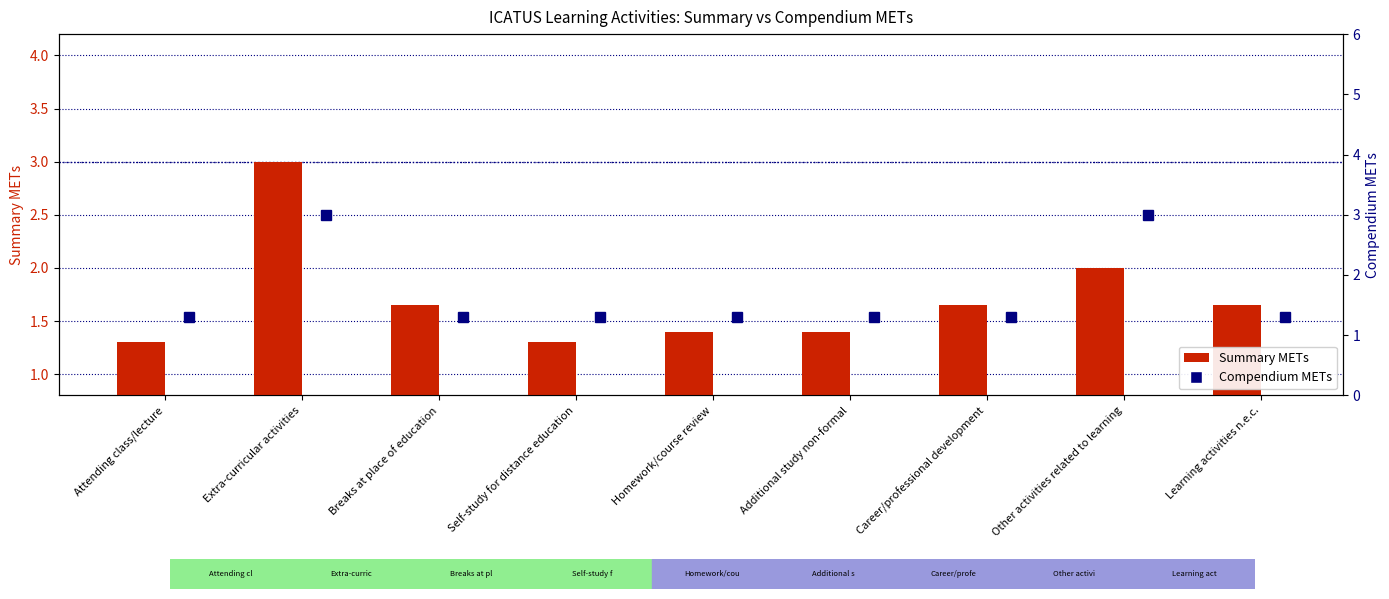

Is the value of Compendium METs at Learning activities n.e.c. greater than the value of Summary METs at Learning activities n.e.c.?

No